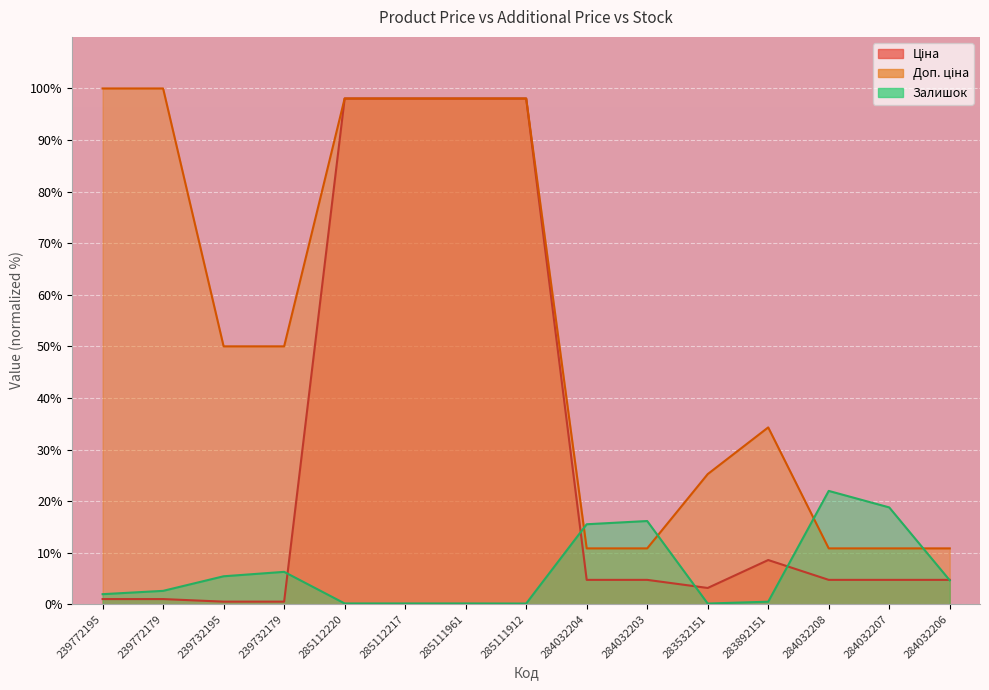

Where is Доп. ціна nearest to the value 55?

239732195